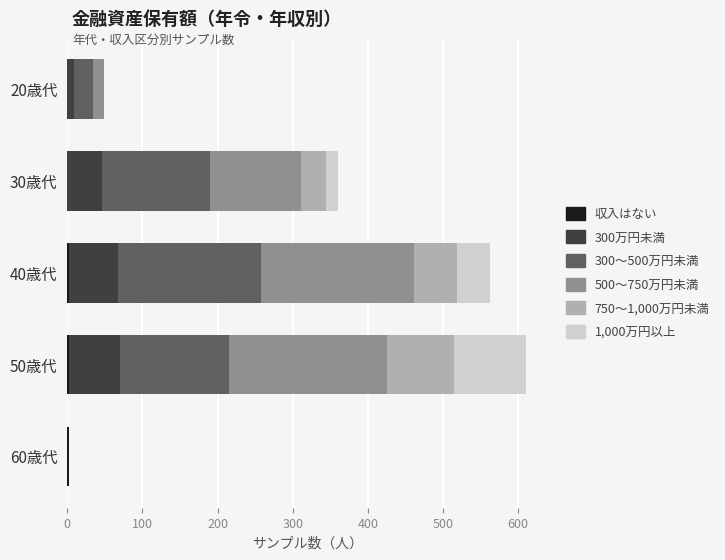

Which series has the largest total across all categories?

500～750万円未満